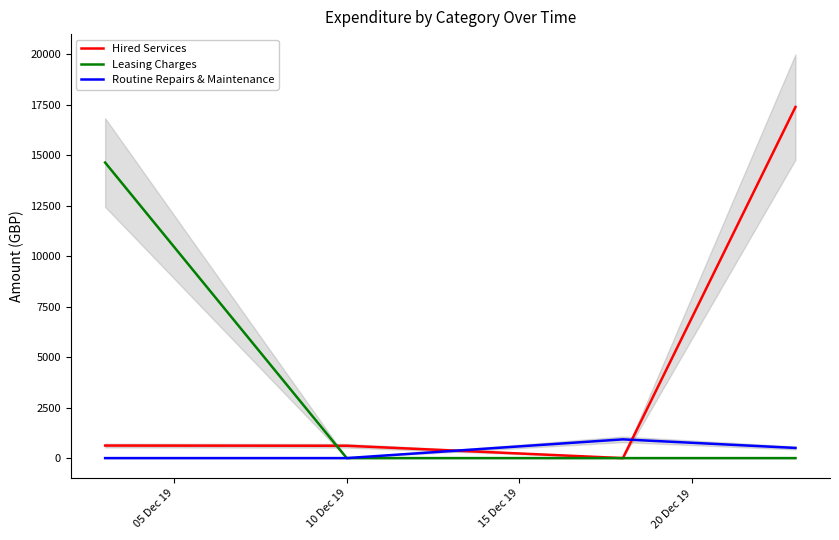

After their last crossing, which series has the higher values: Routine Repairs & Maintenance or Hired Services?

Hired Services